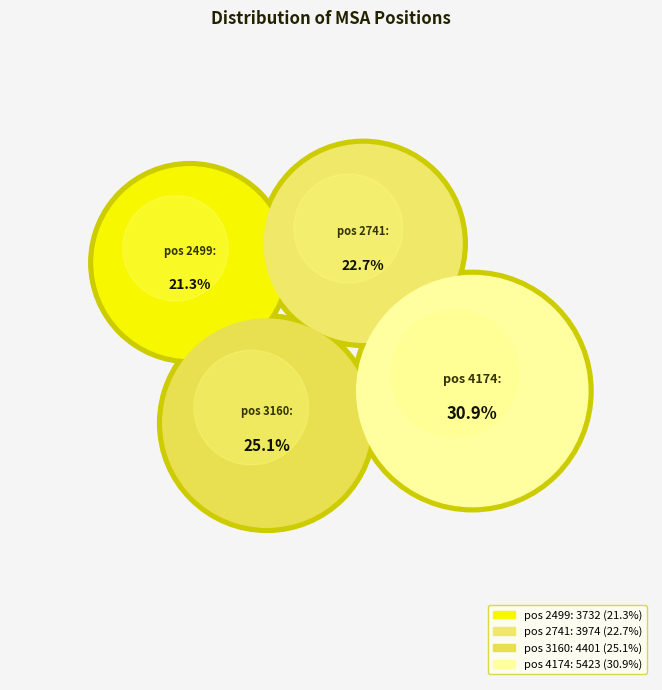

Is it true that 4174 is 31% of the pie?

True